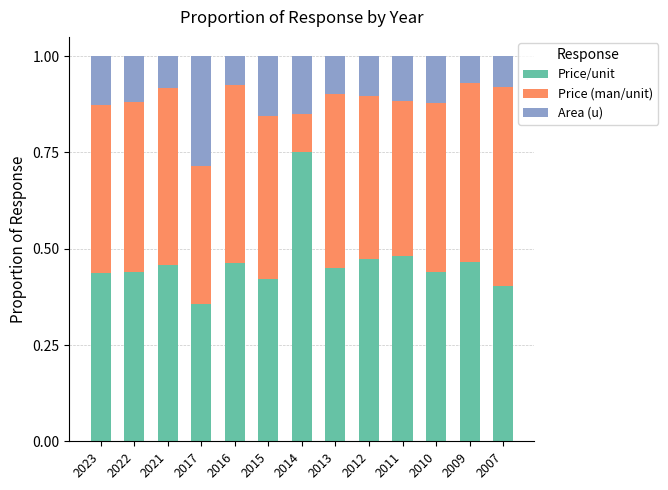

How many Price/unit values are between 0 and 1?

13